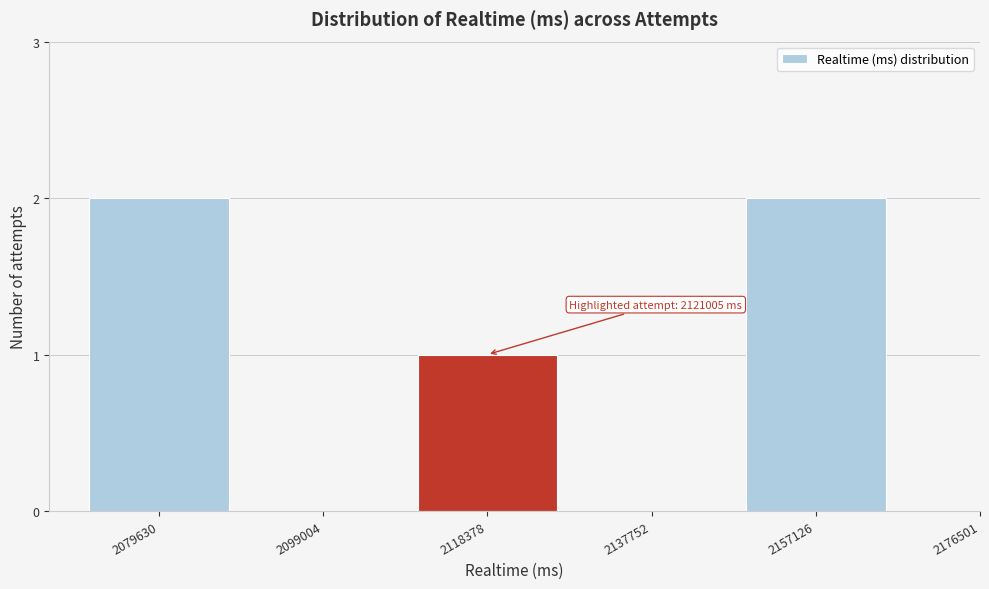

Reading right to left, extract all data points from this chart.

2157126=2	2137752=0	2118378=1	2099004=0	2079630=2